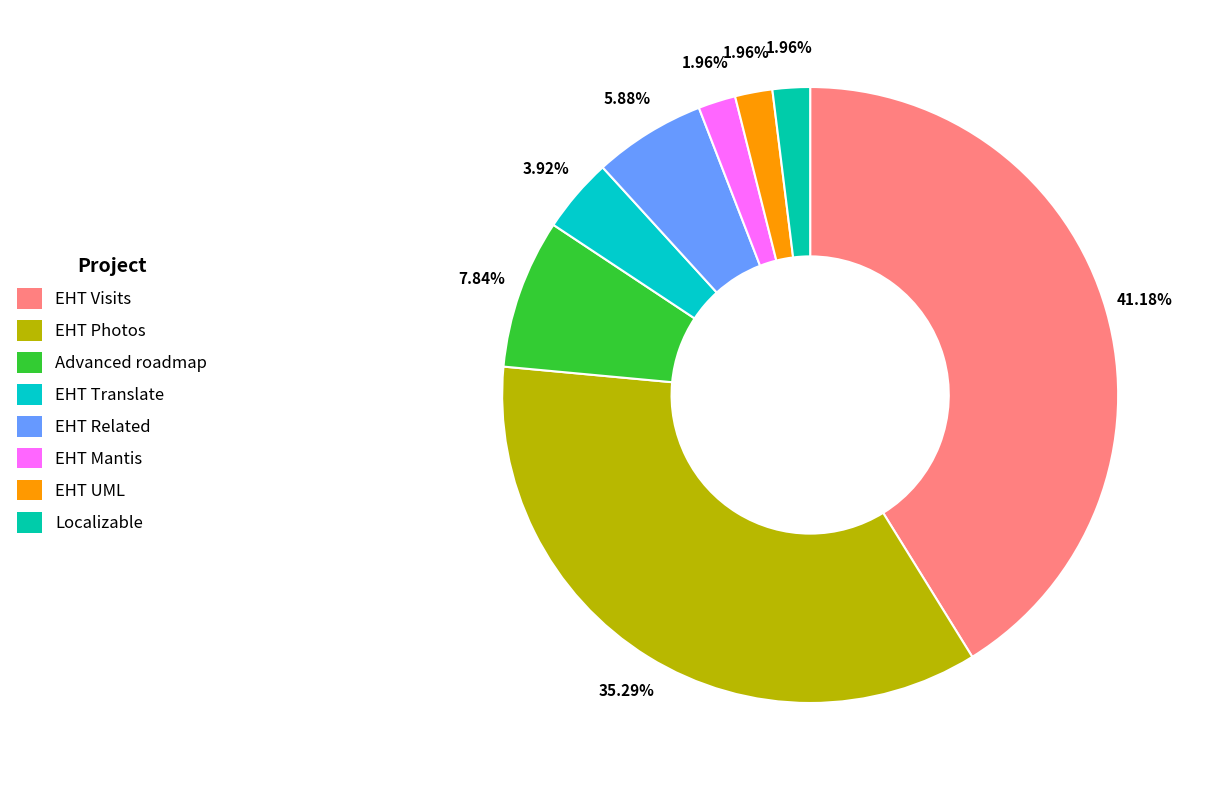

How many segments does this pie chart have?

8